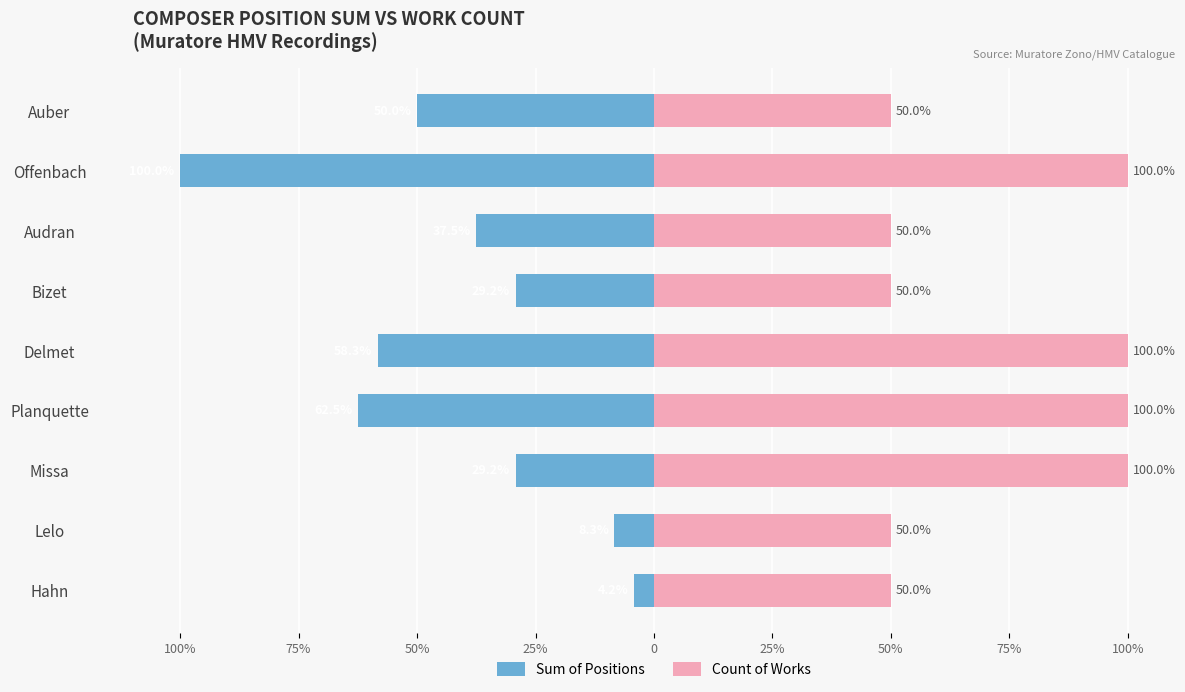

Rank the series at Offenbach from lowest to highest value.

Sum of Positions, Count of Works